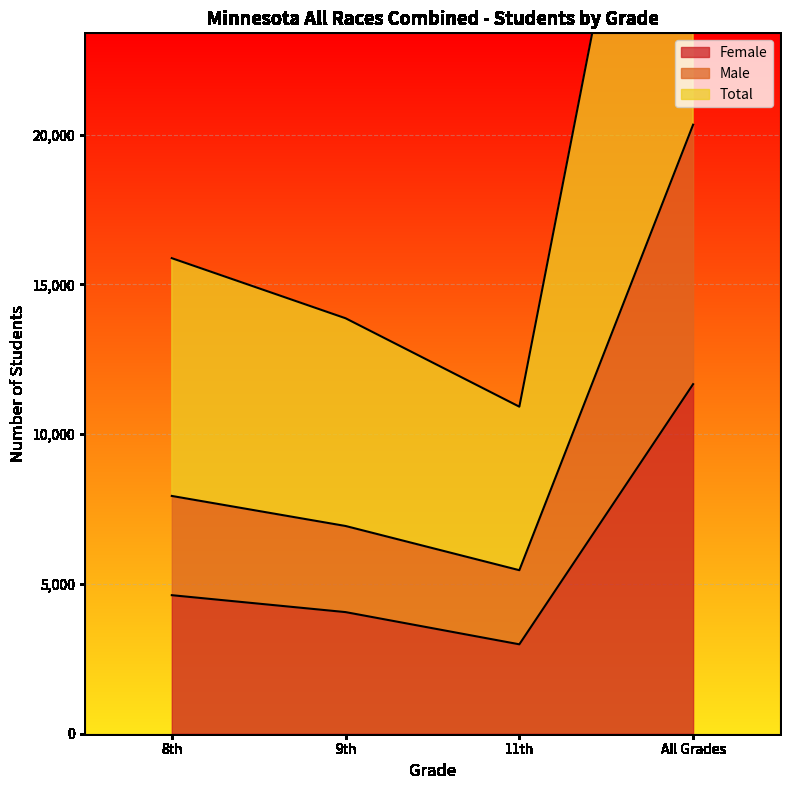

Reading left to right, transcribe all the data shown in this chart.

Female: 8th=4625	9th=4060	11th=2985	All Grades=11670
Male: 8th=7938	9th=6935	11th=5459	All Grades=20332
Total: 8th=15876	9th=13870	11th=10918	All Grades=40664